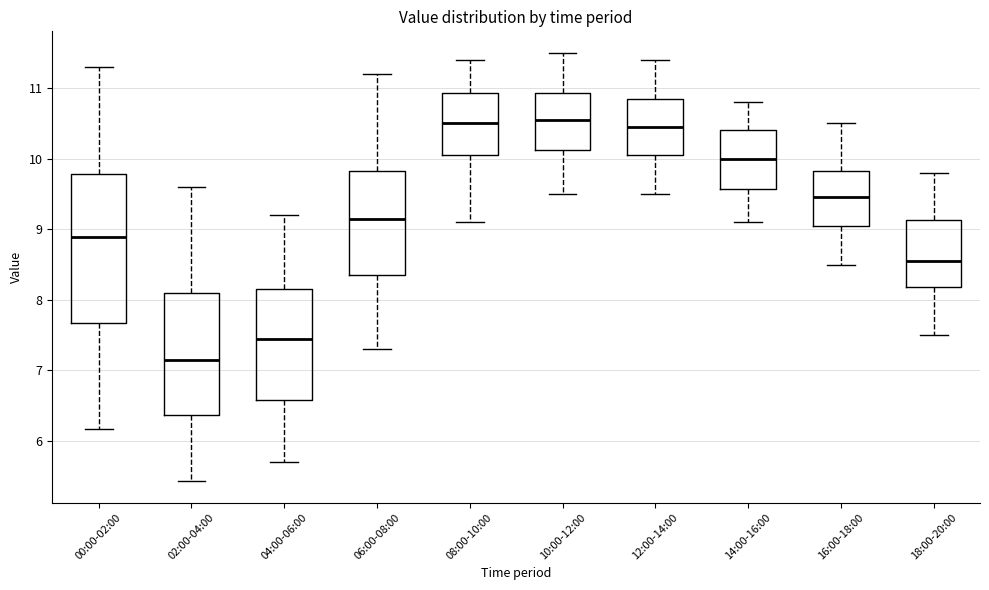

Where is the lower edge of the box for 08:00-10:00 on the y-axis? The values are not printed on the chart, so give them approximately, as read against the axis.

10.1